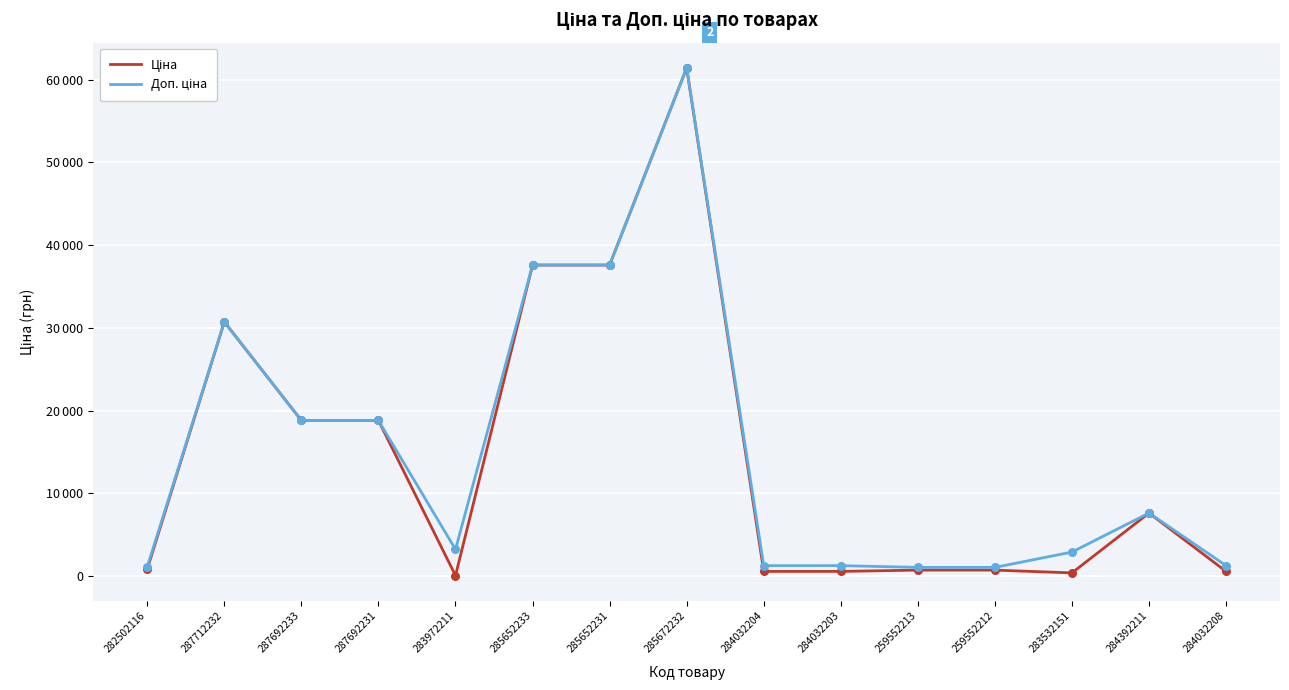

Which series has the largest total across all categories?

Доп. ціна